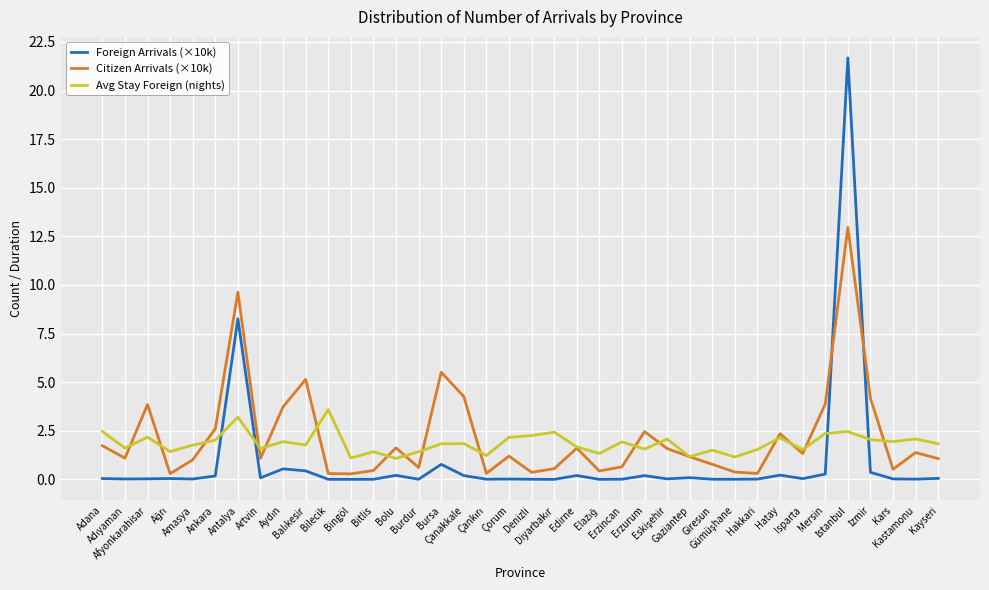

What is the minimum value for Avg Stay Foreign (nights)?

1.1